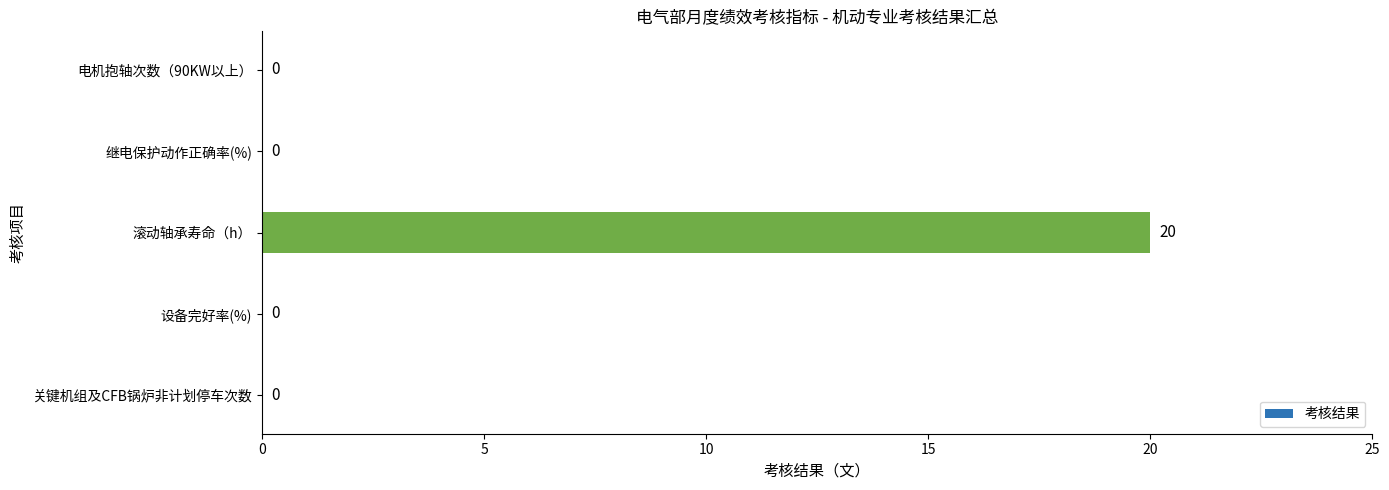

Reading bottom to top, extract all data points from this chart.

关键机组及CFB锅炉非计划停车次数=0	设备完好率(%)=0	滚动轴承寿命（h）=20	继电保护动作正确率(%)=0	电机抱轴次数（90KW以上）=0